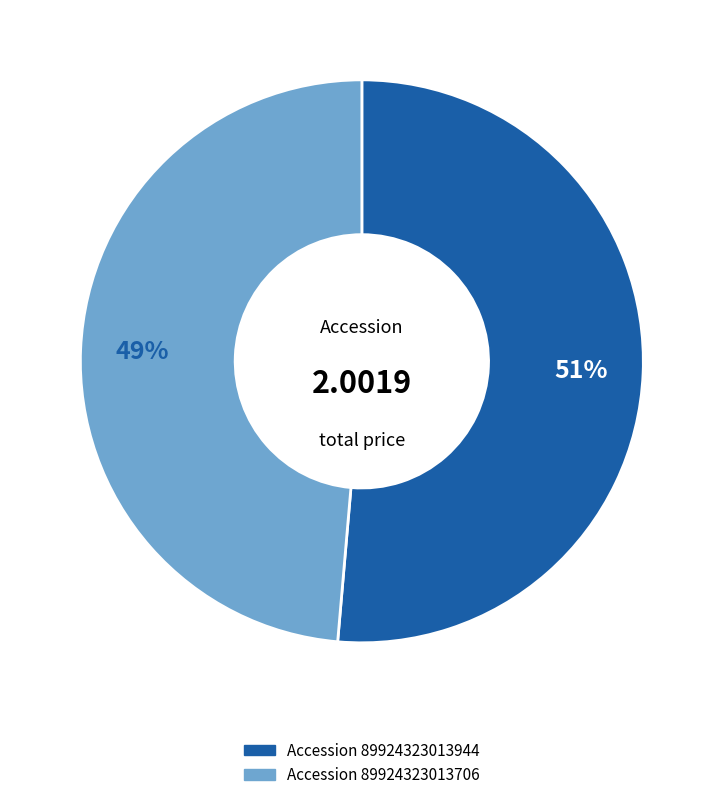

Is there a majority slice in this chart?

Yes